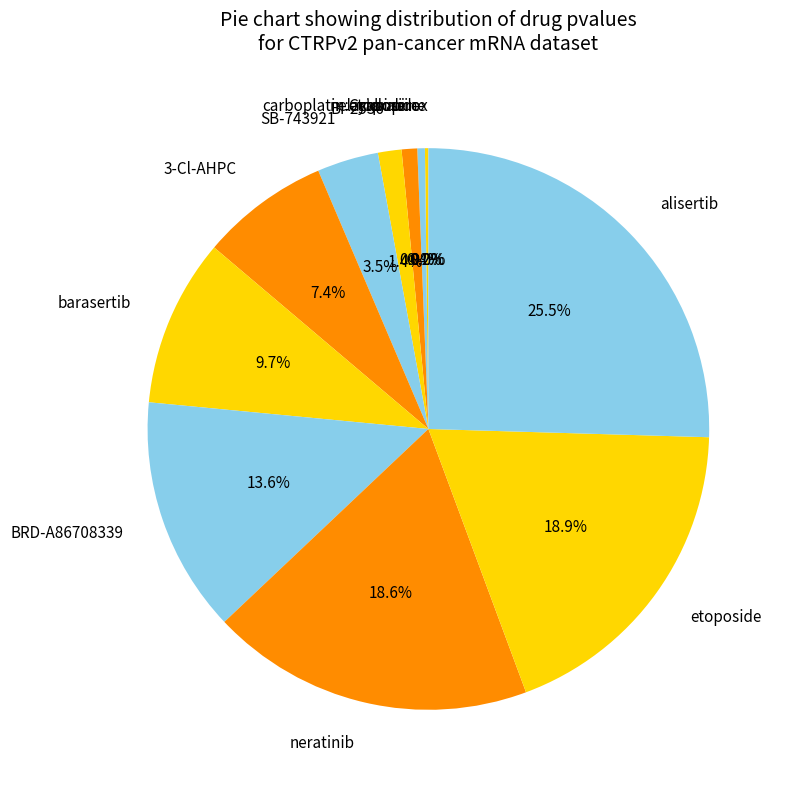

Does carboplatin:etoposide account for over 50% of the chart?

No